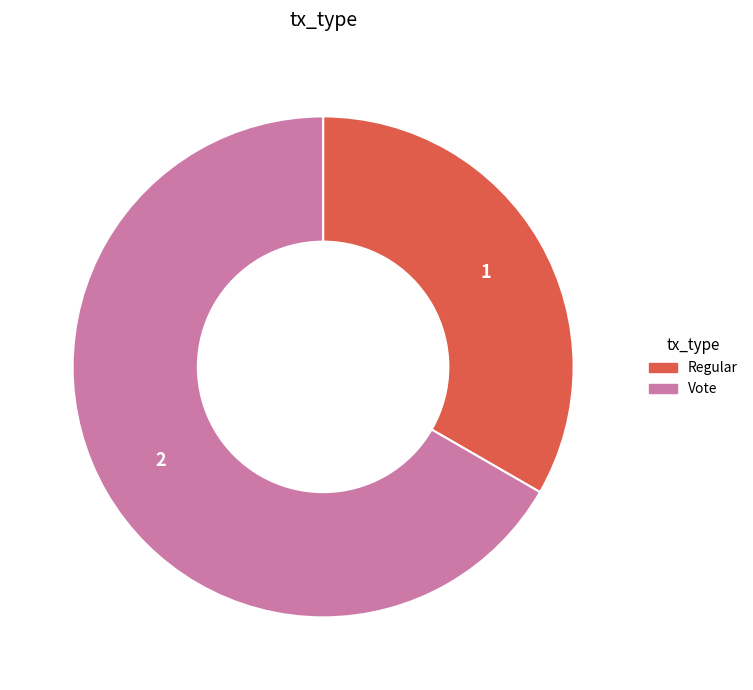

Is there a majority slice in this chart?

Yes